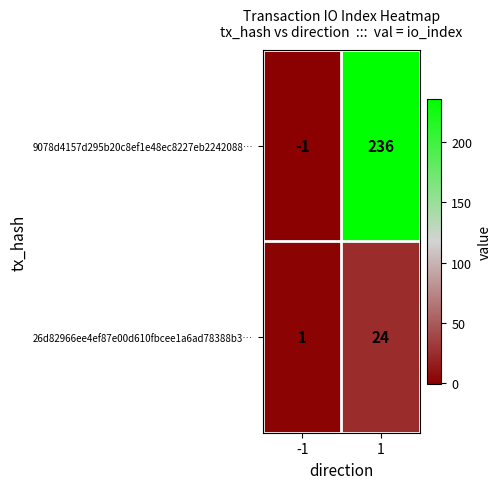

Reading right to left, transcribe all the data shown in this chart.

9078d4157d295b20c8ef1e48ec8227eb2242088…: 236	-1
26d82966ee4ef87e00d610fbcee1a6ad78388b3…: 24	1